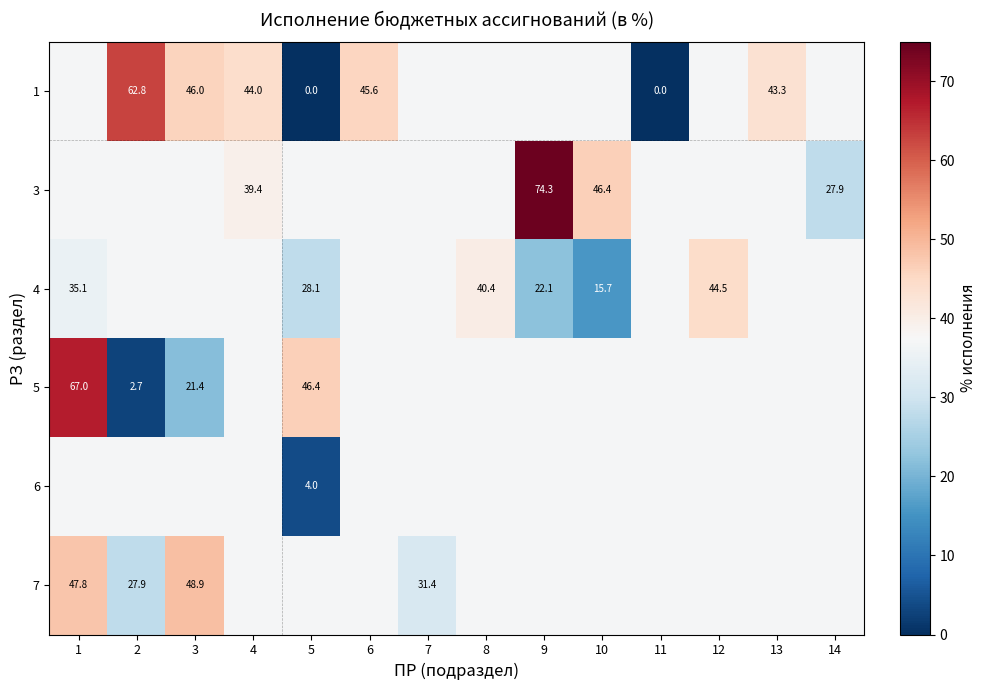

True or false: 1 has a value of 30.6 at 4.

False